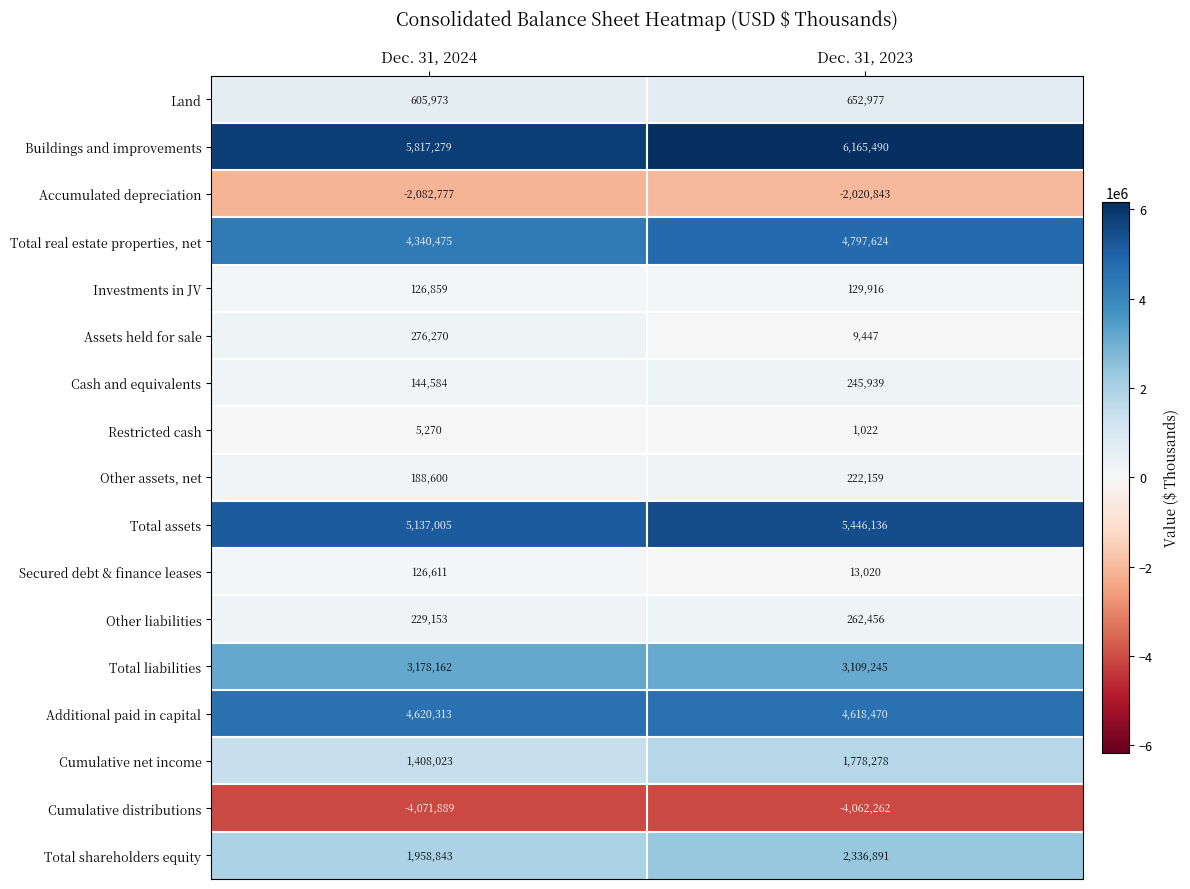

How many series are shown in this chart?

17